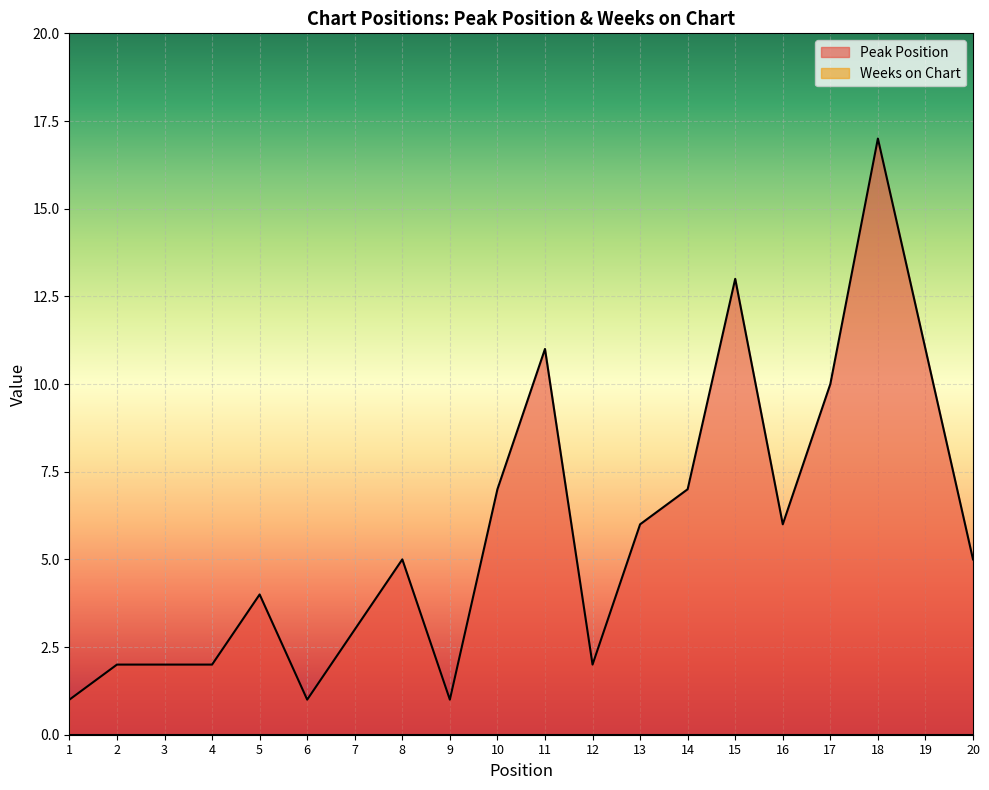

Reading right to left, what are all the values shown in this chart?

5	11	17	10	6	13	7	6	2	11	7	1	5	3	1	4	2	2	2	1